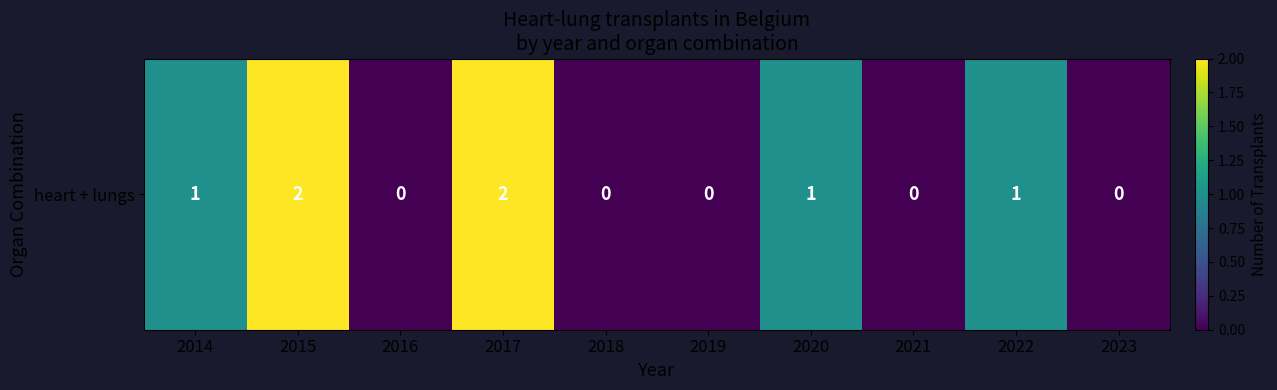

Which has a higher value, 2021 or 2015?

2015